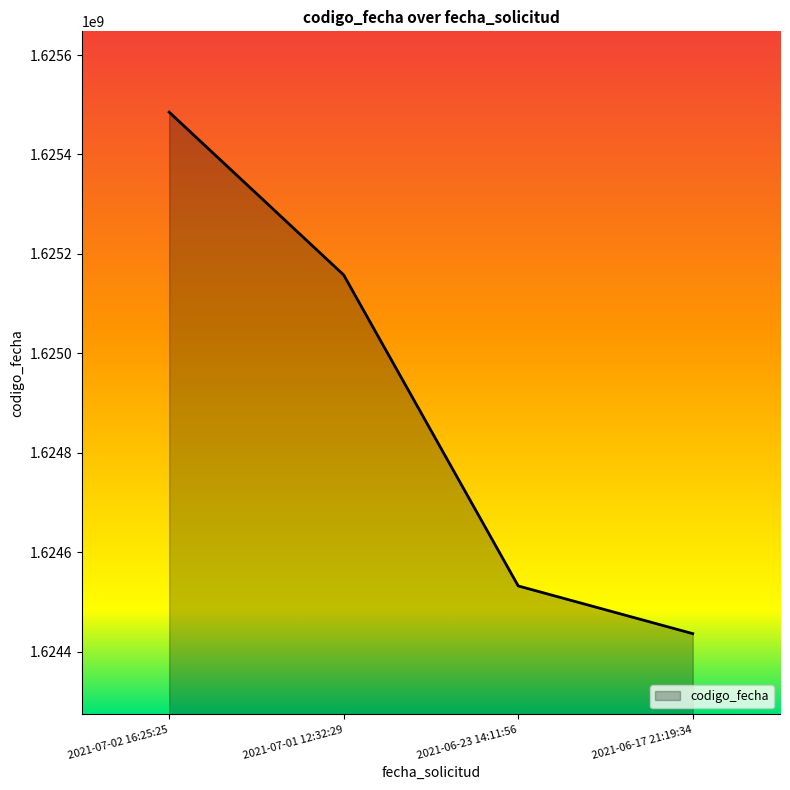

What is the difference between the maximum and minimum values?

1048943